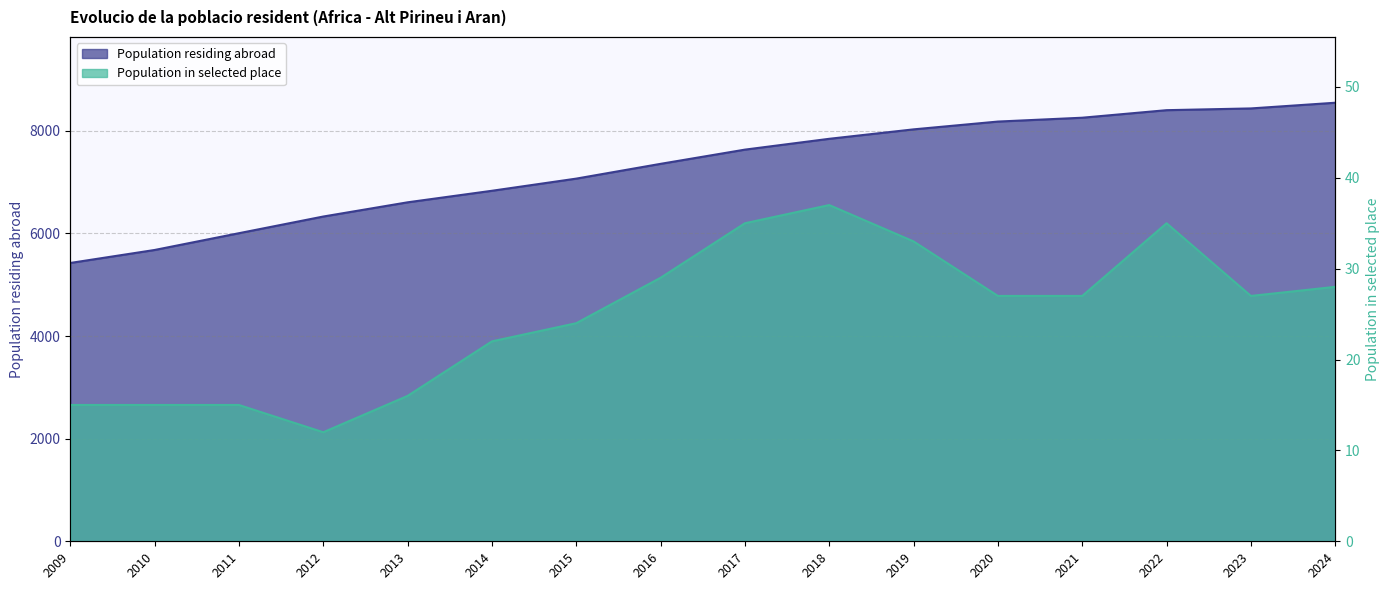

At which label does Population residing abroad reach its peak?

2024